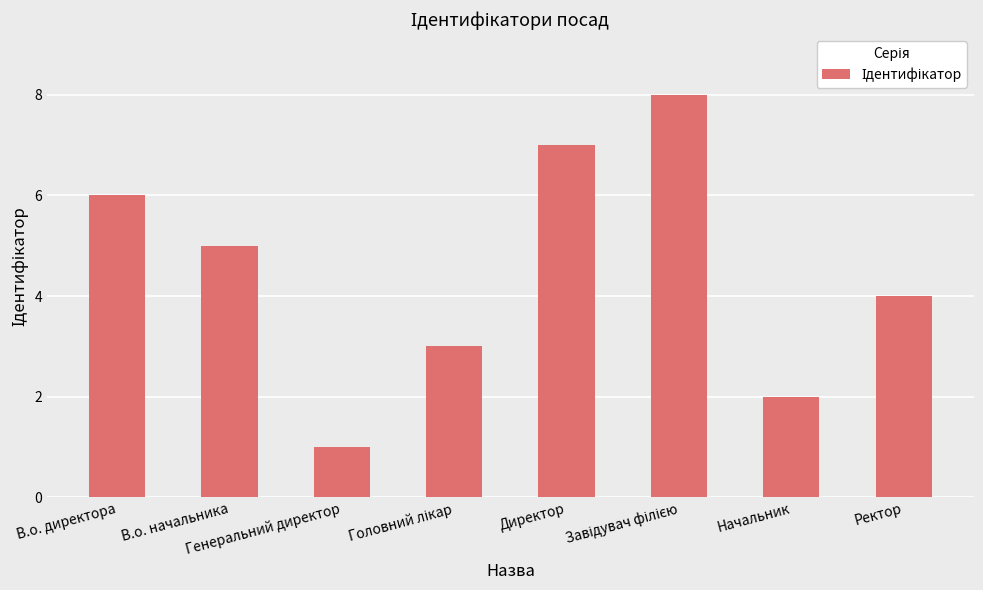

What is the sum of all values?

36